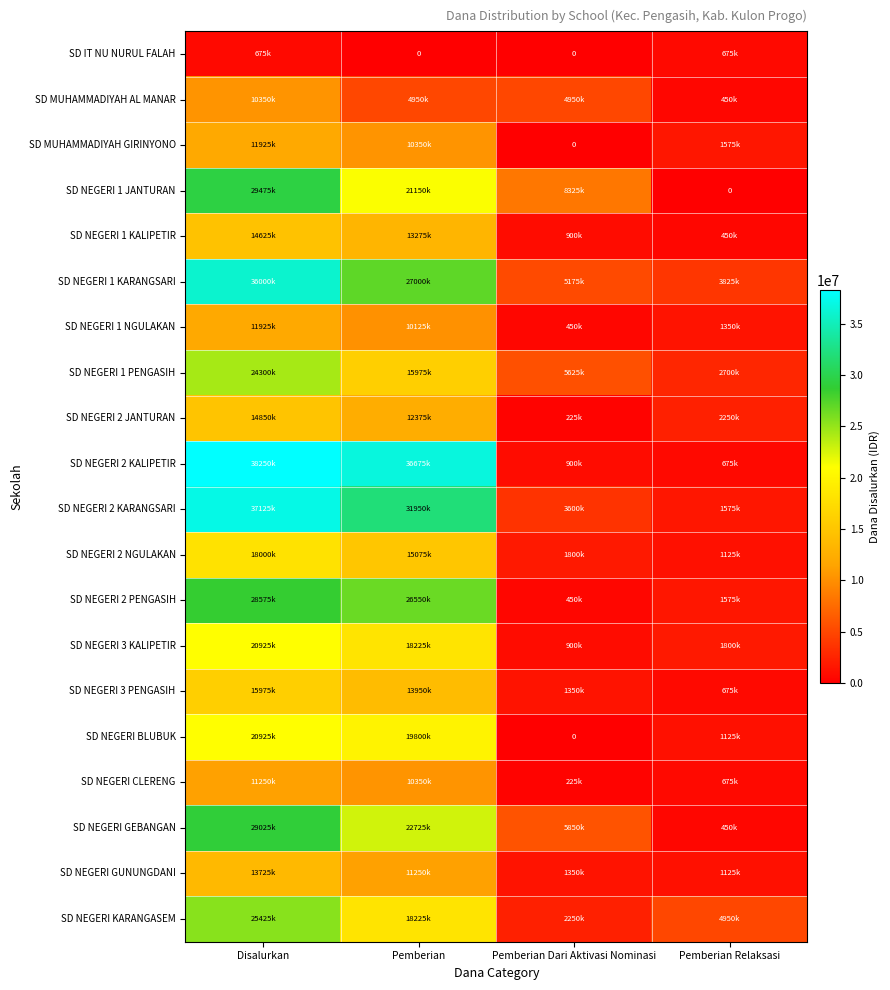

At which category does the chart reach its peak across all series?

Disalurkan